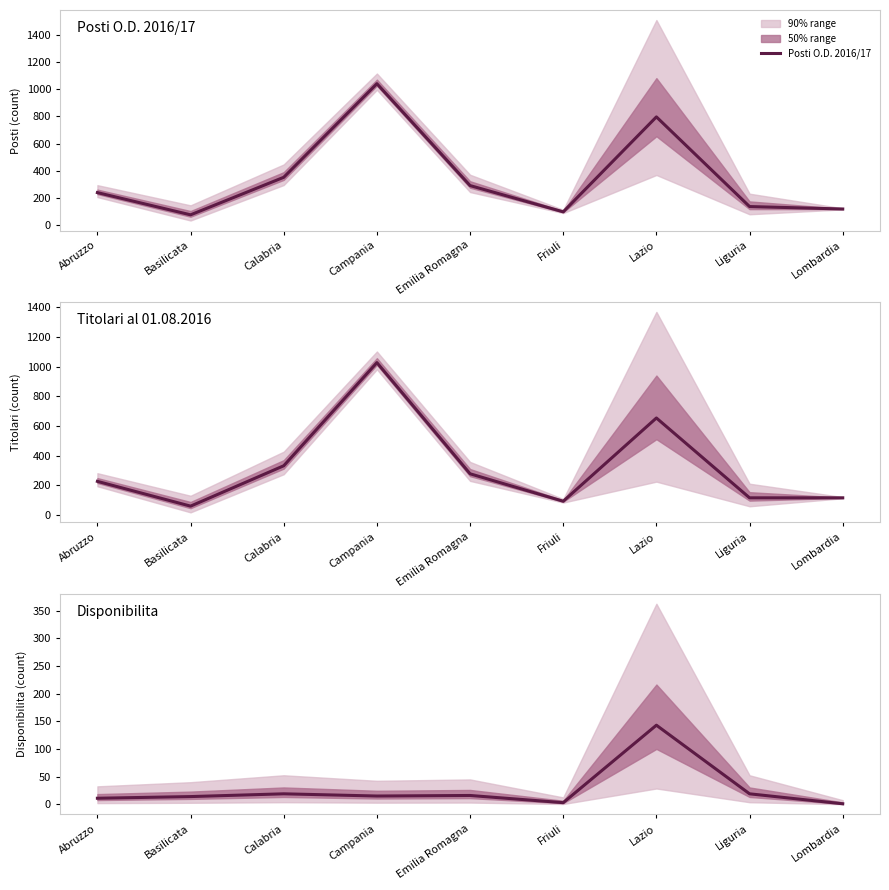

Is it true that Posti O.D. 2016/17 equals 74 at Basilicata?

True